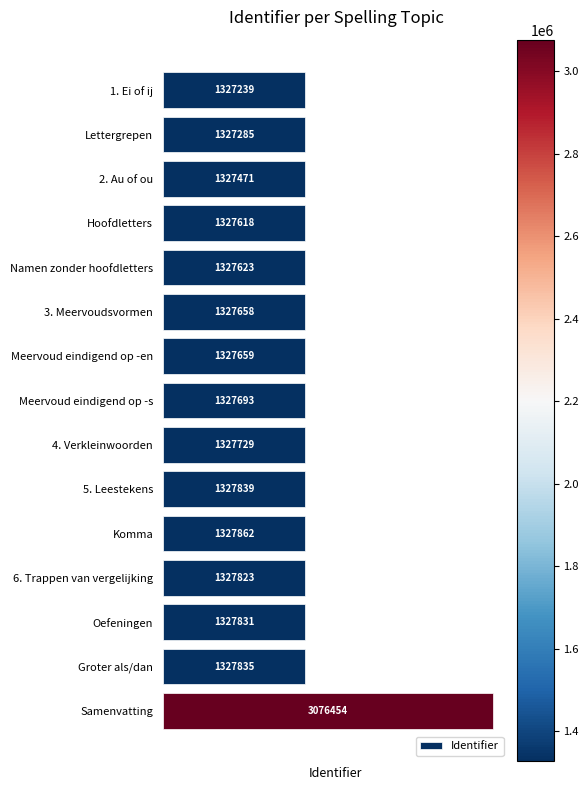

Reading top to bottom, list all the values displayed in this chart.

1327239	1327285	1327471	1327618	1327623	1327658	1327659	1327693	1327729	1327839	1327862	1327823	1327831	1327835	3076454